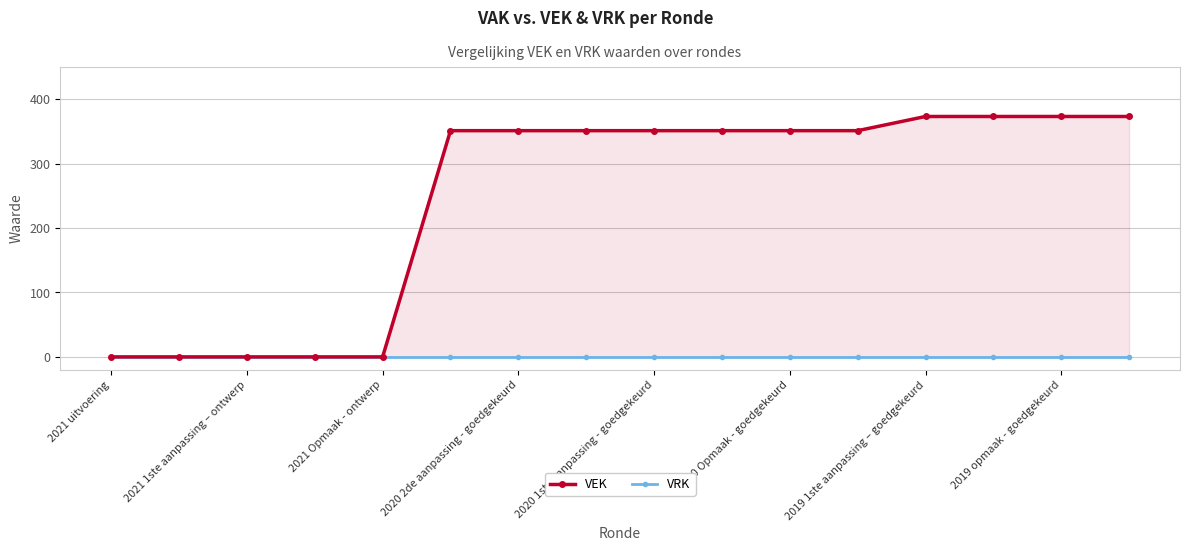

Which series has the largest total across all categories?

VEK